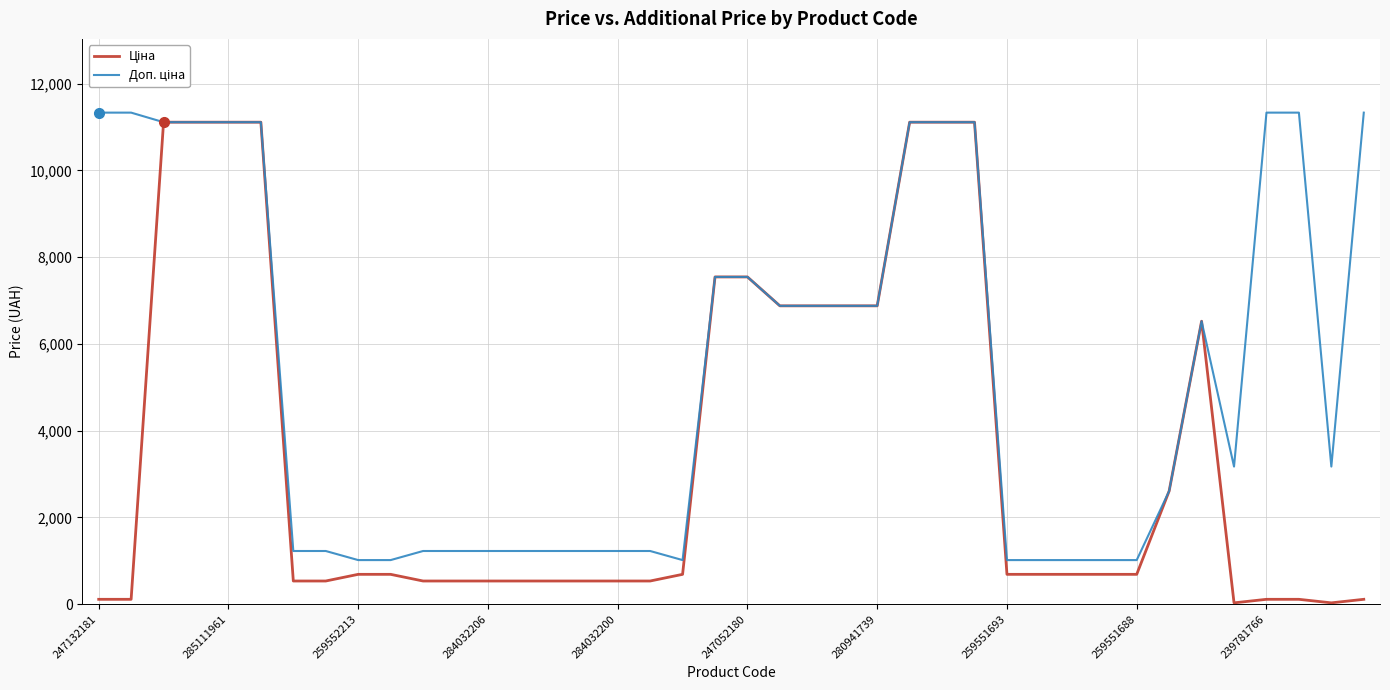

What is the maximum value shown in the chart?

11334.0